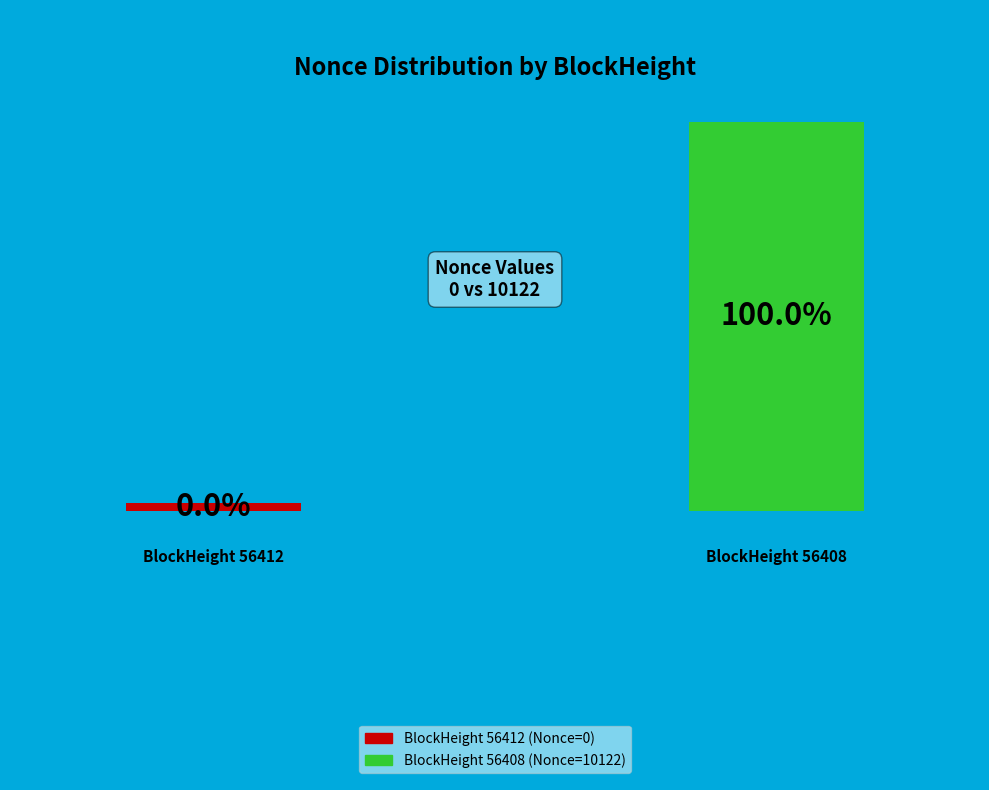

What is the largest slice in the pie chart?

56408